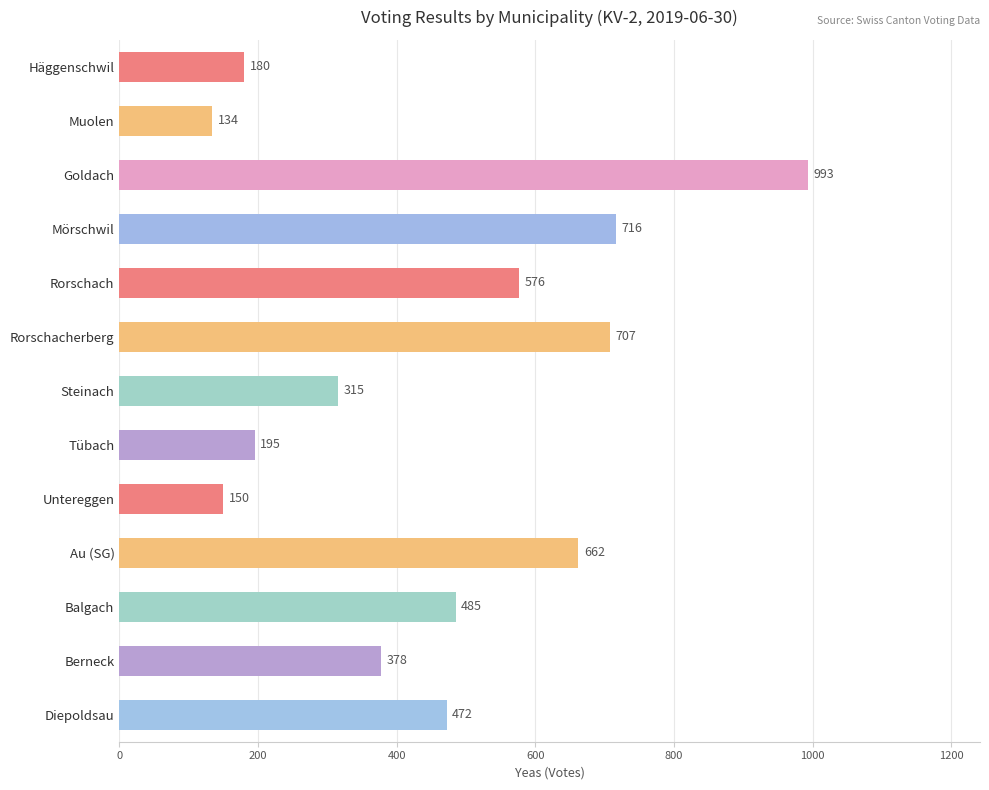

What position from the top is Berneck?

12